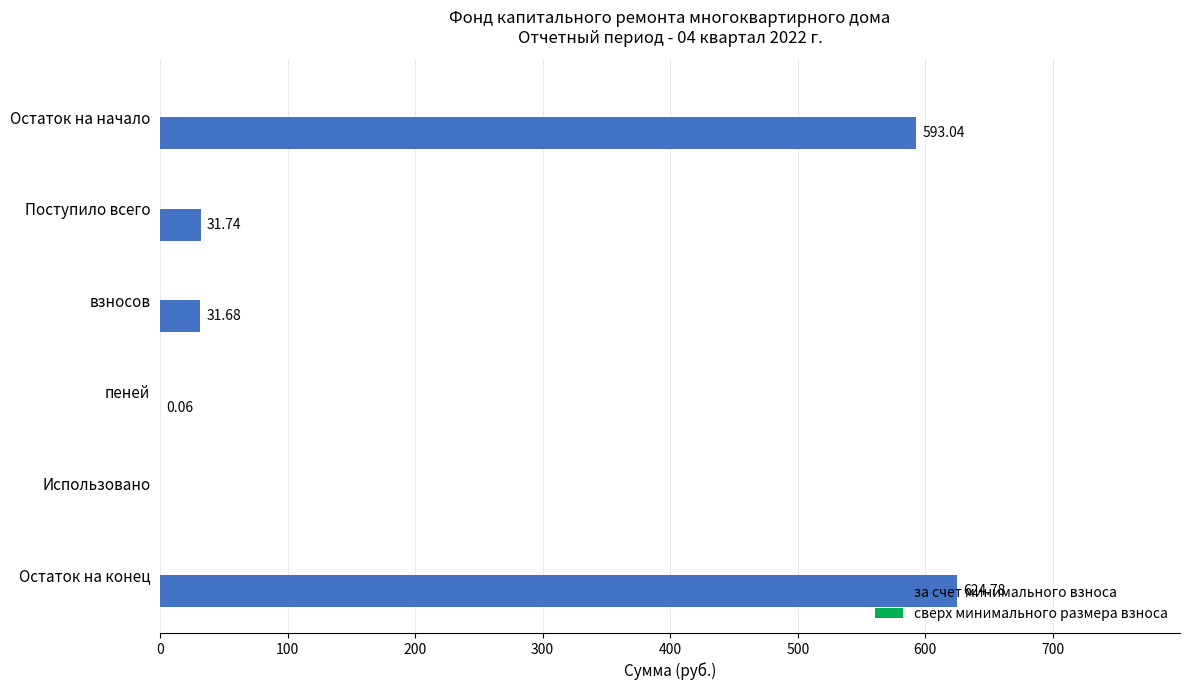

At which label is the value closest to 312?

Поступило всего